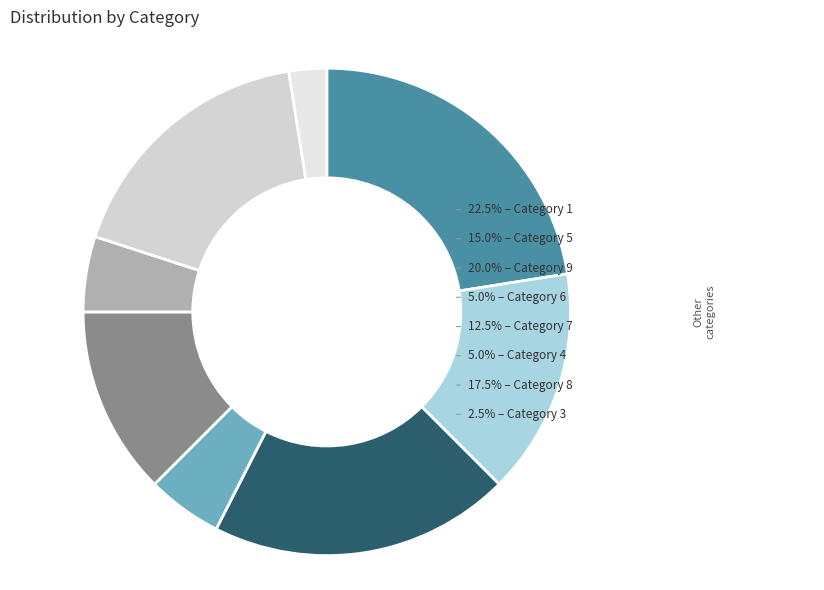

How many slices are in this pie chart?

8